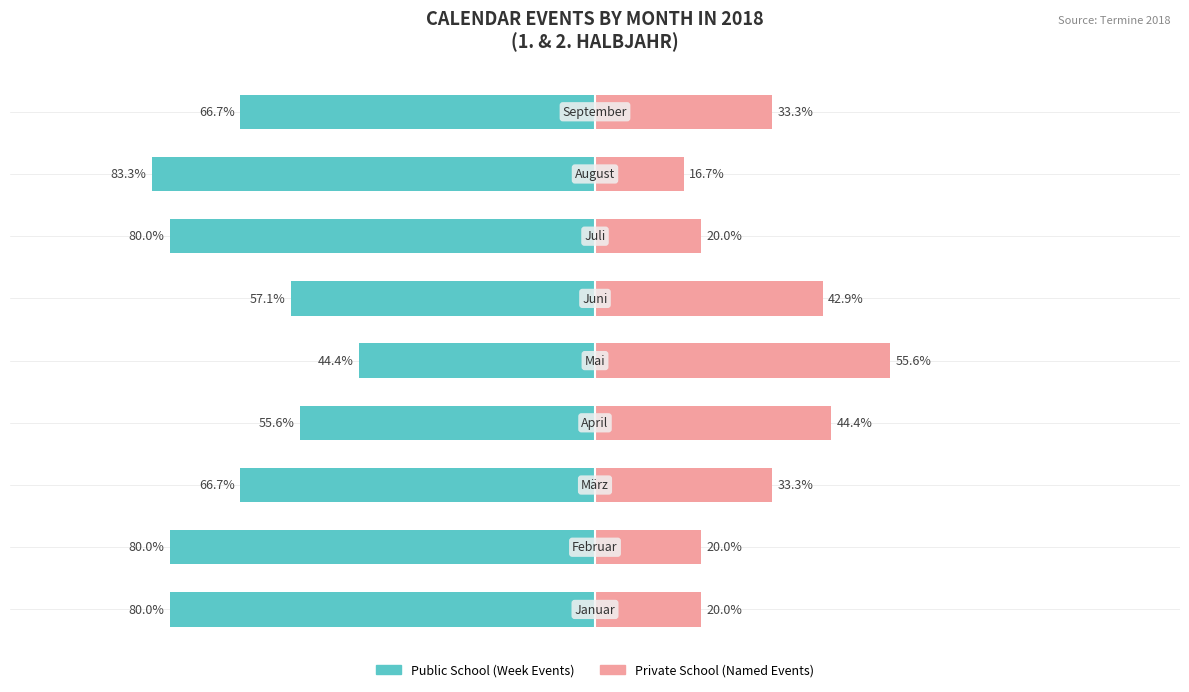

What is the average value of the Public School series?

-68.2